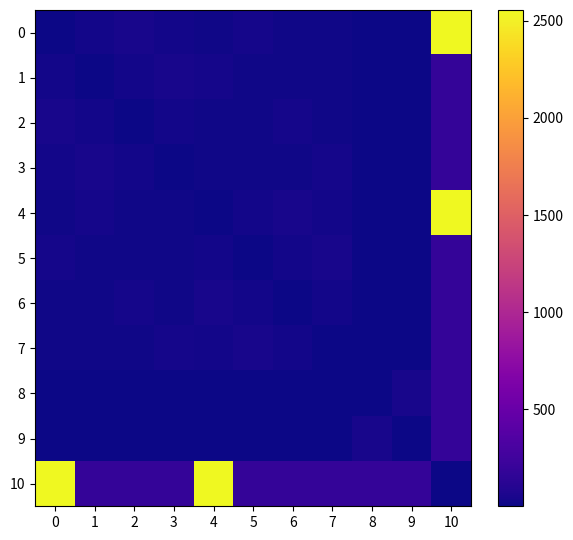

Reading left to right, list all the values displayed in this chart.

0: 0=0.9	1=23.6	2=44.9	3=27.8	4=13.9	5=31.6	6=14.5	7=17.2	8=8.7	9=0.3	10=2555.9
1: 0=23.6	1=0.9	2=27.8	3=44.9	4=31.6	5=13.9	6=17.2	7=14.5	8=0.3	9=8.7	10=183.4
2: 0=44.9	1=27.8	2=0.9	3=23.6	4=14.5	5=17.2	6=31.6	7=13.9	8=8.7	9=0.3	10=183.1
3: 0=27.8	1=44.9	2=23.6	3=0.9	4=17.2	5=14.5	6=13.9	7=31.6	8=0.3	9=8.7	10=183.4
4: 0=13.9	1=31.6	2=14.5	3=17.2	4=0.9	5=23.6	6=44.9	7=27.8	8=8.7	9=0.3	10=2555.9
5: 0=31.6	1=13.9	2=17.2	3=14.5	4=23.6	5=0.9	6=27.8	7=44.9	8=0.3	9=8.7	10=183.1
6: 0=14.5	1=17.2	2=31.6	3=13.9	4=44.9	5=27.8	6=0.9	7=23.6	8=8.7	9=0.3	10=183.4
7: 0=17.2	1=14.5	2=13.9	3=31.6	4=27.8	5=44.9	6=23.6	7=0.9	8=0.3	9=8.7	10=183.1
8: 0=8.7	1=0.3	2=8.7	3=0.3	4=8.7	5=0.3	6=8.7	7=0.3	8=0.9	9=44.9	10=183.1
9: 0=0.3	1=8.7	2=0.3	3=8.7	4=0.3	5=8.7	6=0.3	7=8.7	8=44.9	9=0.9	10=183.4
10: 0=2555.9	1=183.4	2=183.1	3=183.4	4=2555.9	5=183.1	6=183.4	7=183.1	8=183.4	9=183.1	10=0.9